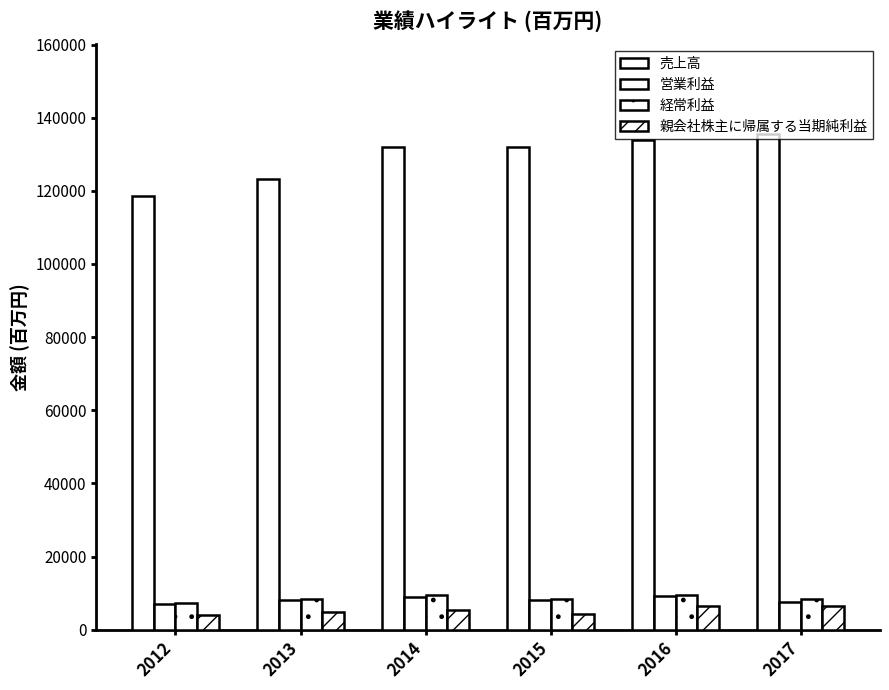

How many data points in 営業利益 are less than 8031?

3